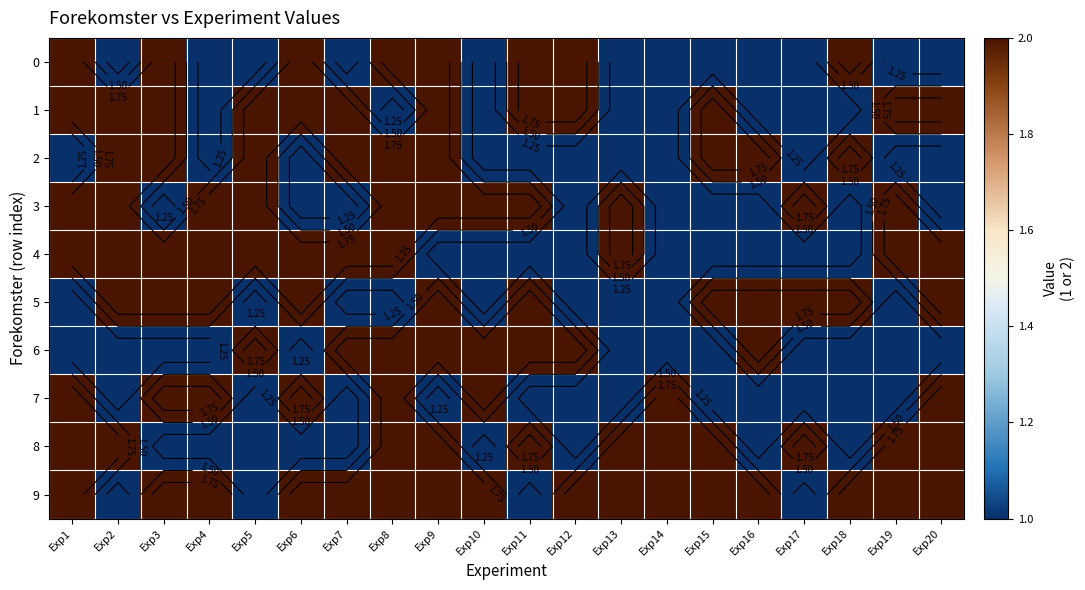

What is the sum of the 0 values at Exp5 and Exp15?

2